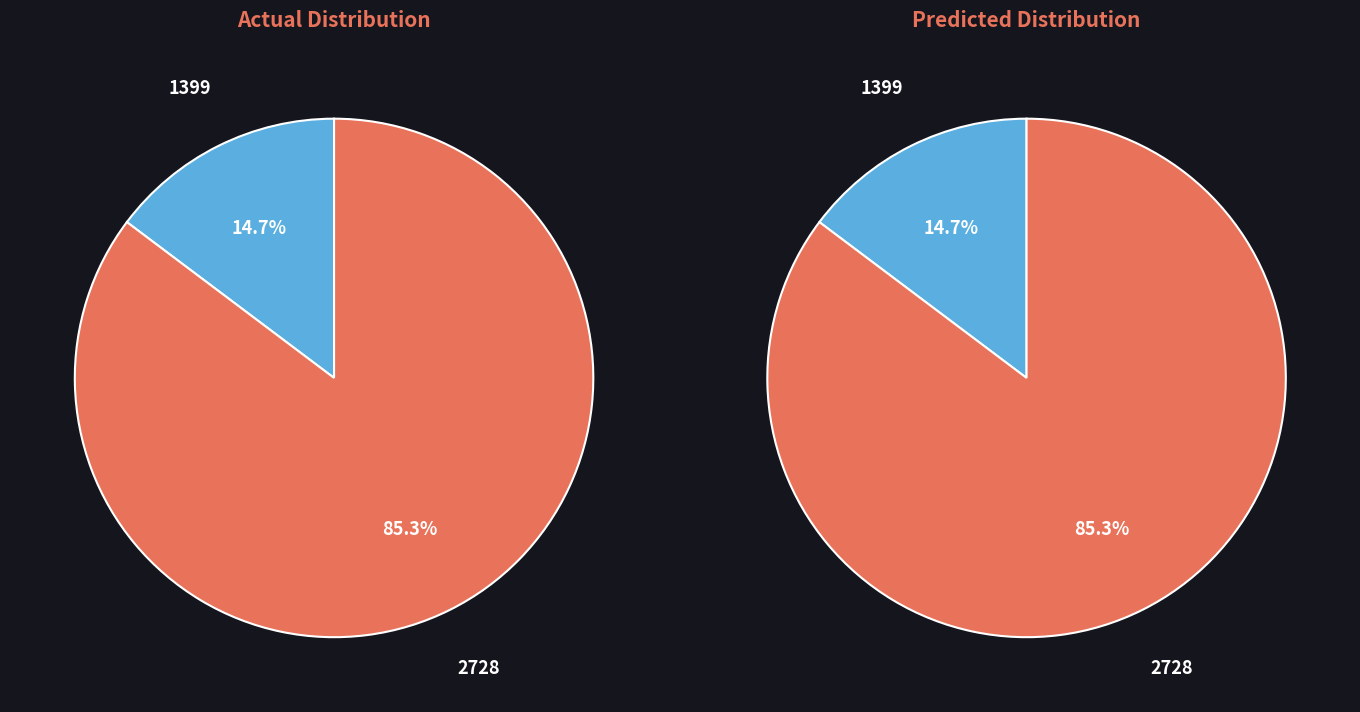

Rank the categories by value from lowest to highest.

1399, 2728